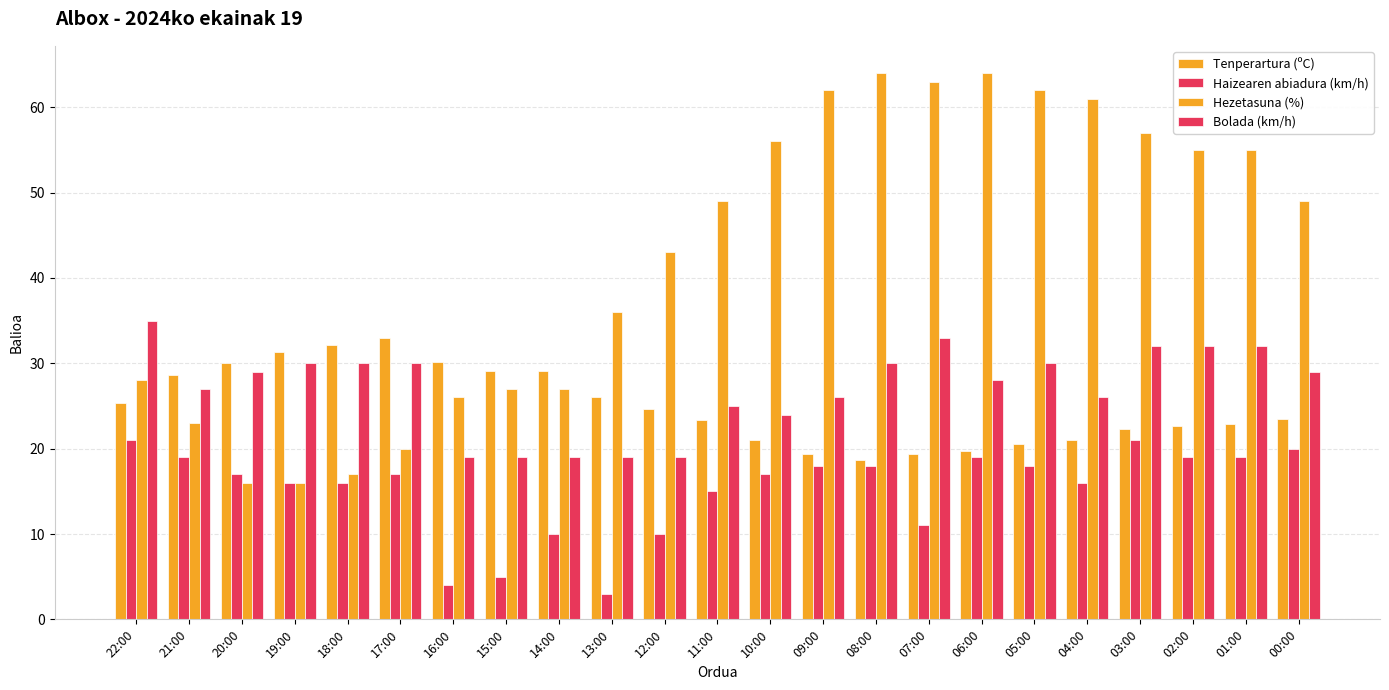

Reading left to right, what are all the values shown in this chart?

Tenperartura (ºC): 25.4	28.6	30.0	31.3	32.1	33.0	30.2	29.1	29.1	26.1	24.7	23.3	21.0	19.4	18.7	19.4	19.7	20.5	21.0	22.3	22.7	22.9	23.5
Haizearen abiadura (km/h): 21.0	19.0	17.0	16.0	16.0	17.0	4.0	5.0	10.0	3.0	10.0	15.0	17.0	18.0	18.0	11.0	19.0	18.0	16.0	21.0	19.0	19.0	20.0
Hezetasuna (%): 28.0	23.0	16.0	16.0	17.0	20.0	26.0	27.0	27.0	36.0	43.0	49.0	56.0	62.0	64.0	63.0	64.0	62.0	61.0	57.0	55.0	55.0	49.0
Bolada (km/h): 35.0	27.0	29.0	30.0	30.0	30.0	19.0	19.0	19.0	19.0	19.0	25.0	24.0	26.0	30.0	33.0	28.0	30.0	26.0	32.0	32.0	32.0	29.0